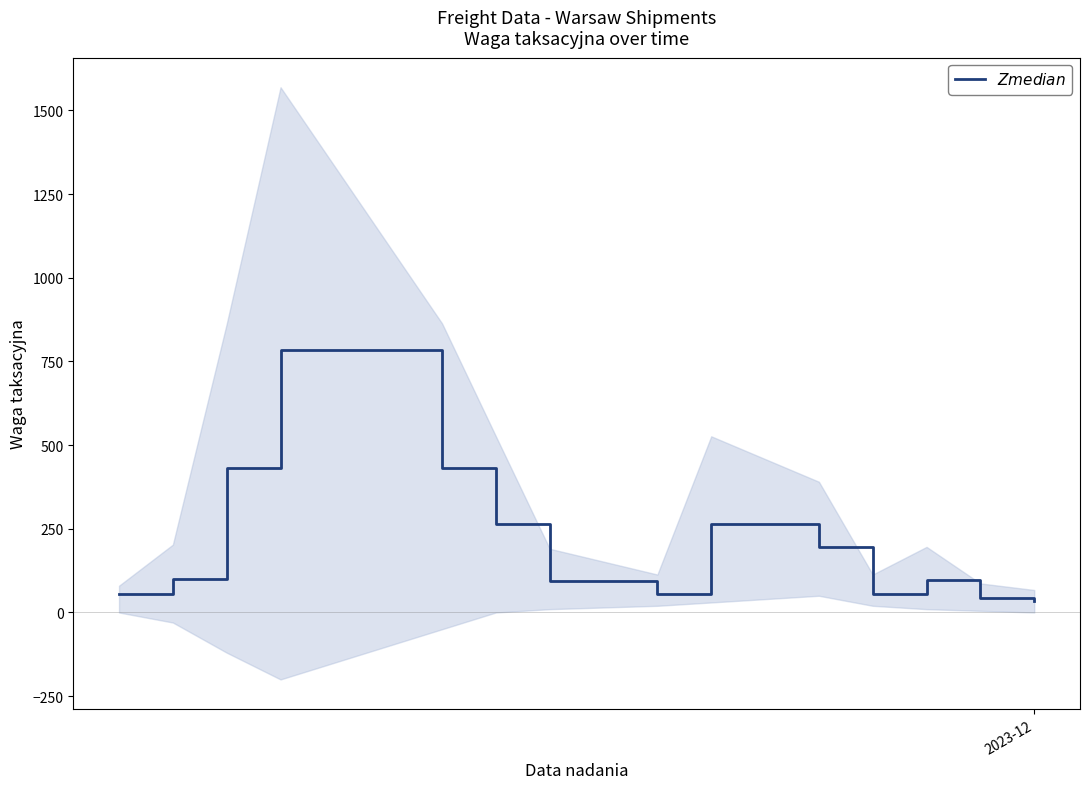

What is the difference between the maximum and minimum values?

751.0